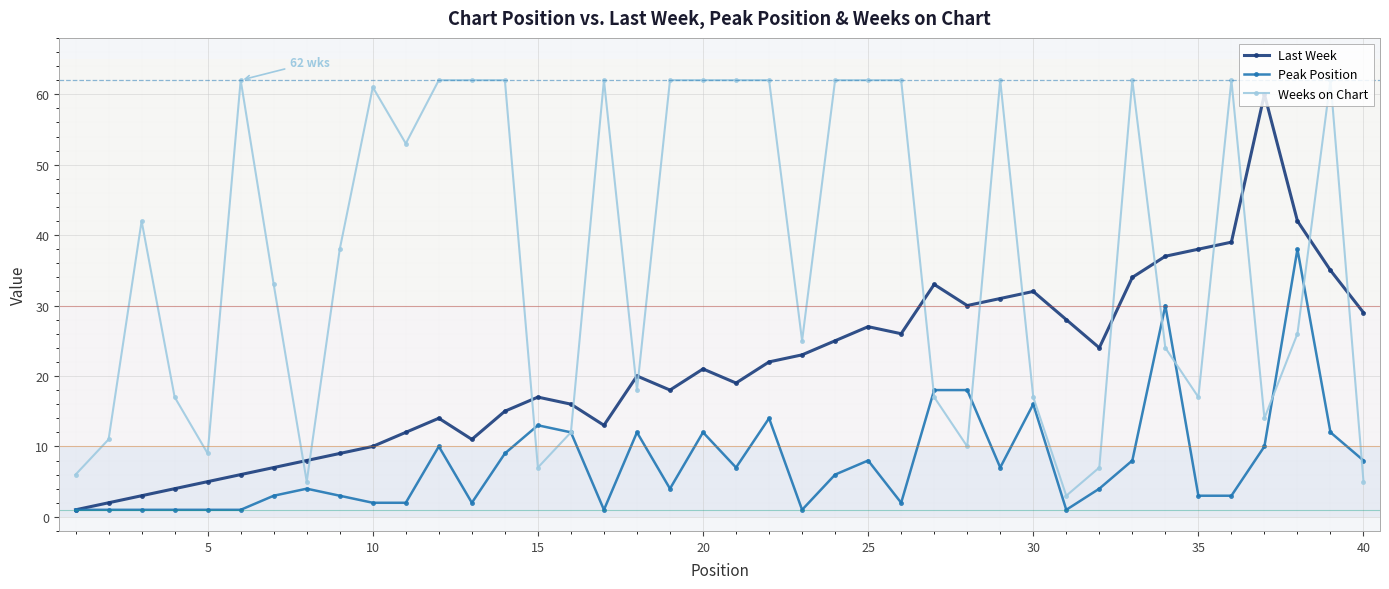

What is the minimum value for Weeks on Chart?

3